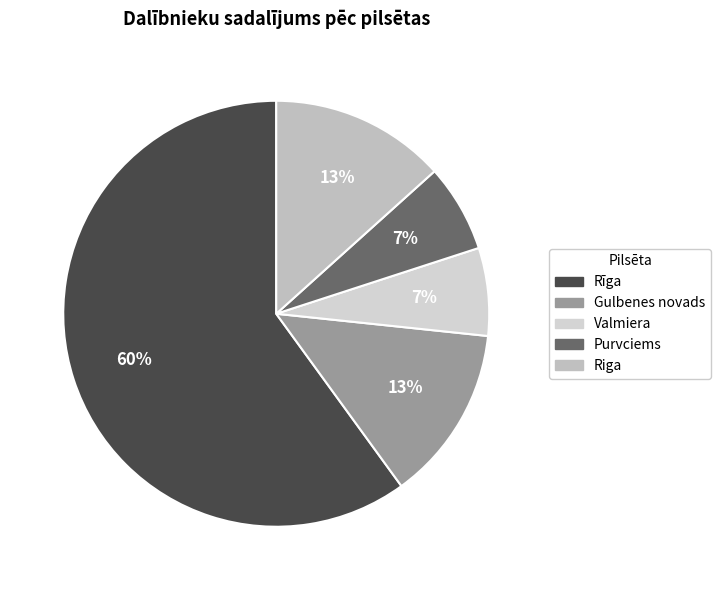

Which slice is the smallest?

Valmiera